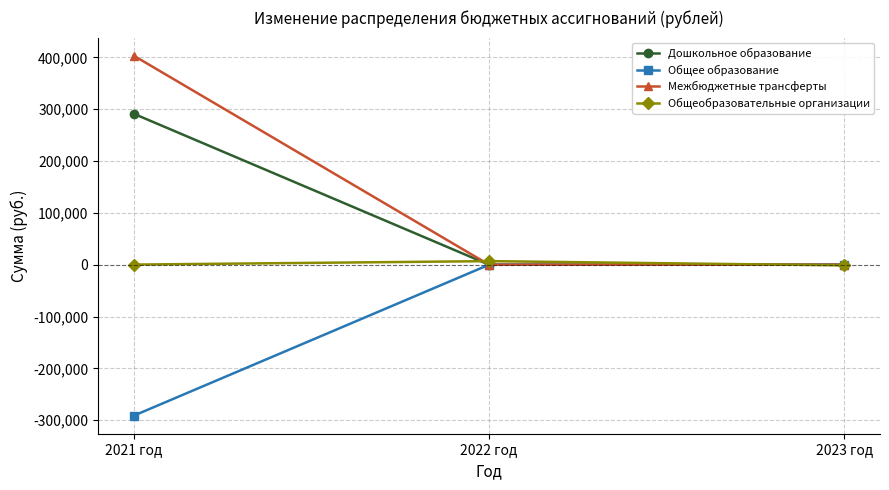

List the series in order of their peak value, lowest first.

Общее образование, Общеобразовательные организации, Дошкольное образование, Межбюджетные трансферты